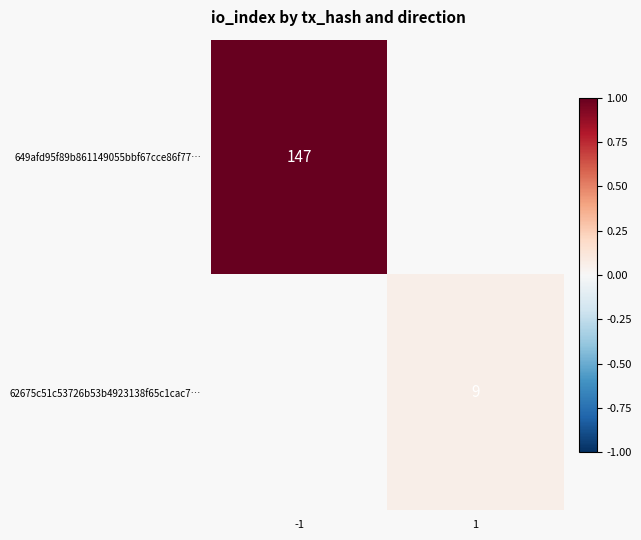

True or false: 649afd95f89b861149055bbf67cce86f77… has a value of 147 at -1.

True